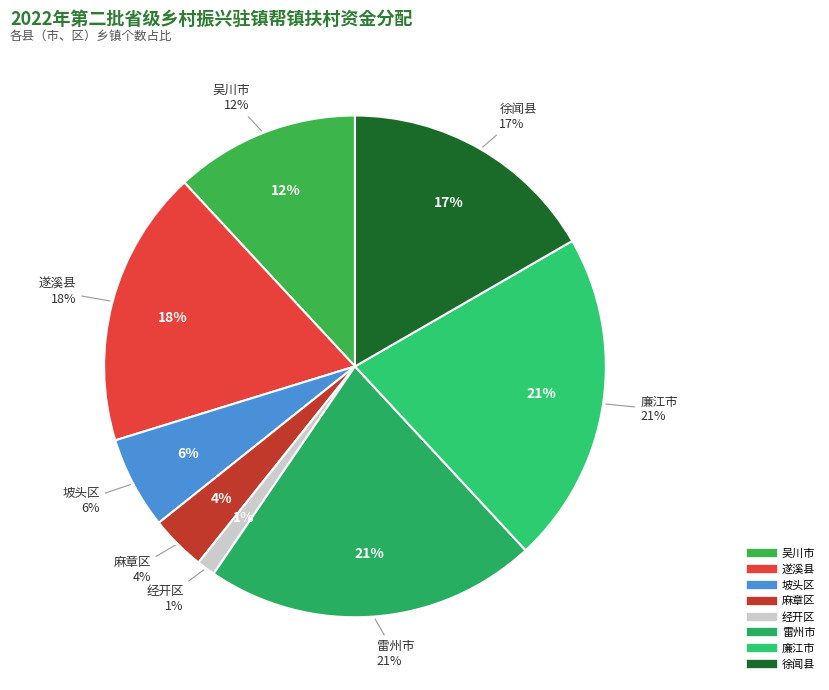

What is the ratio of the value at 廉江市 to the value at 坡头区?

3.6